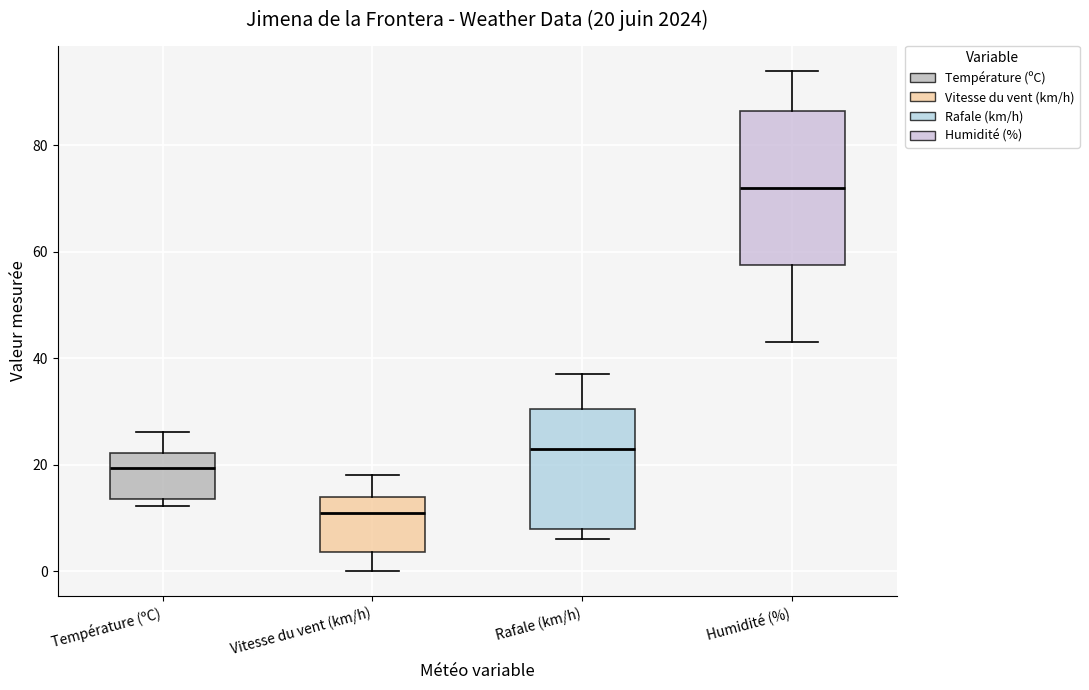

Which box is the tallest, from its lower edge to its upper edge?

Humidité (%)